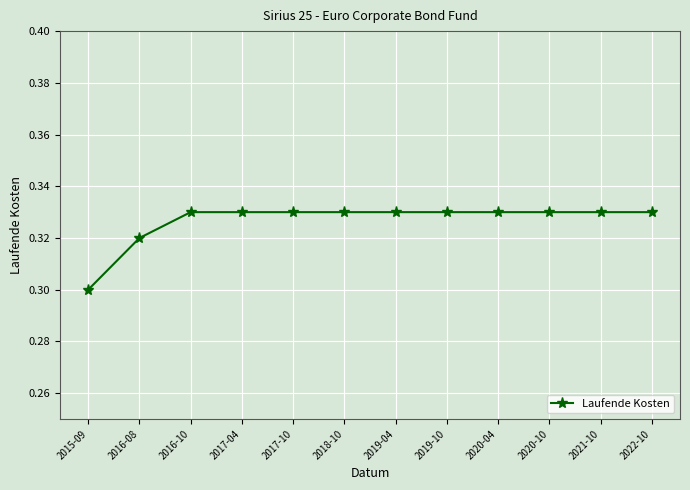

Which has a higher value, 2022-10 or 2015-09?

2022-10